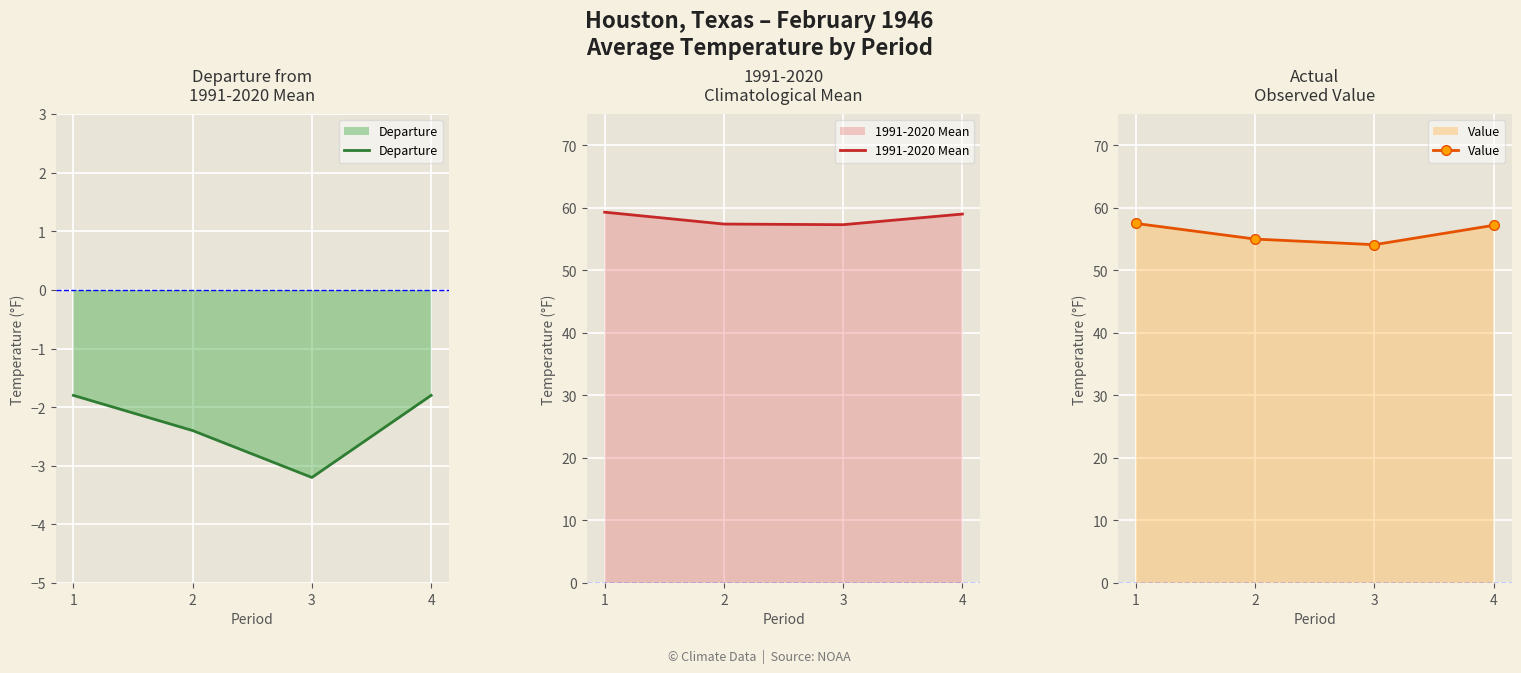

Between 1 and 3, which series saw the biggest shift?

Value